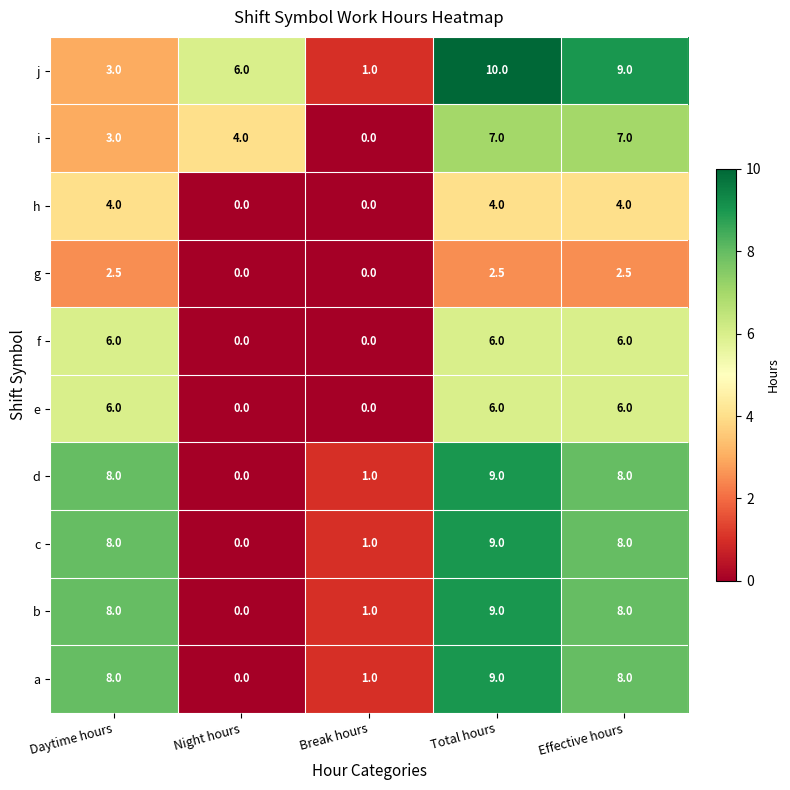

Between Break hours and Effective hours, which series saw the biggest shift?

j